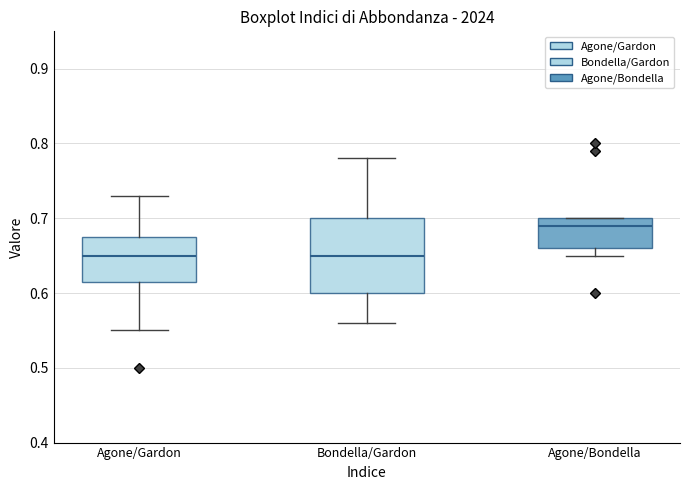

Which box is the tallest, from its lower edge to its upper edge?

Bondella/Gardon